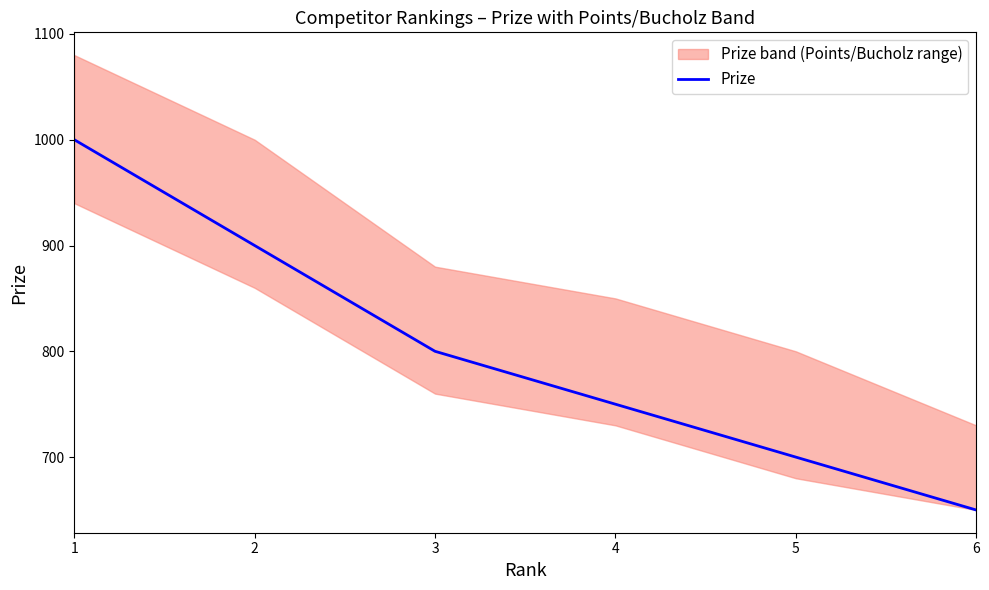

What is the smallest value displayed?

650